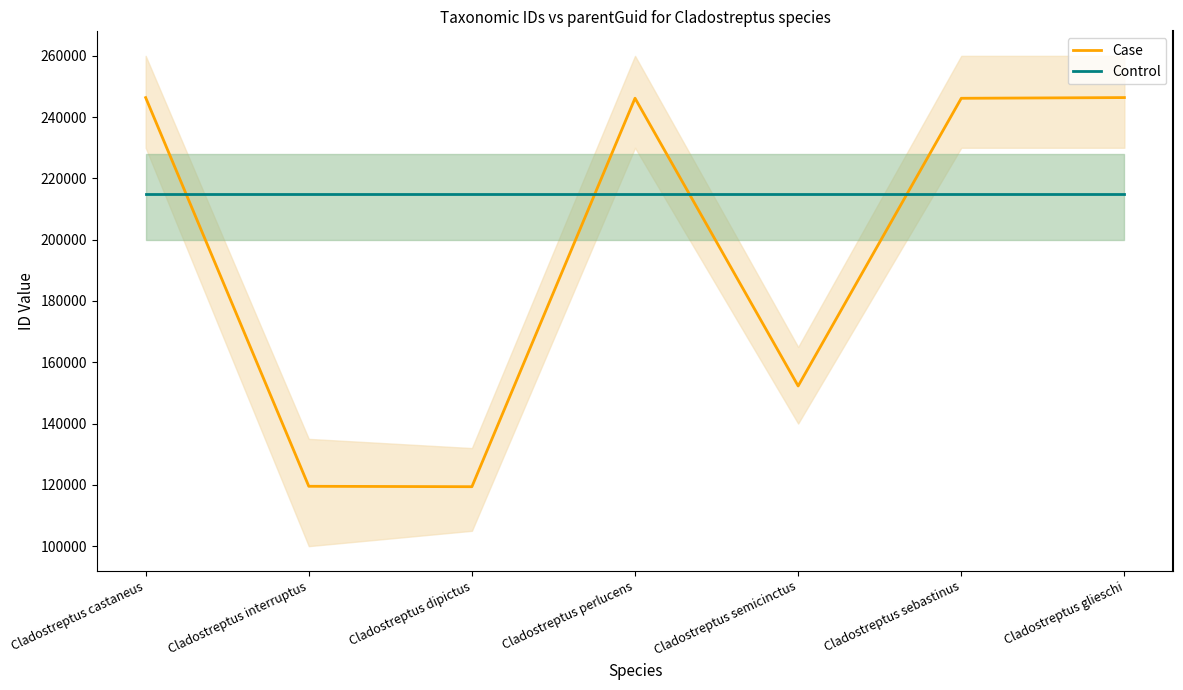

True or false: Control has more than 0 interior local peaks.

False